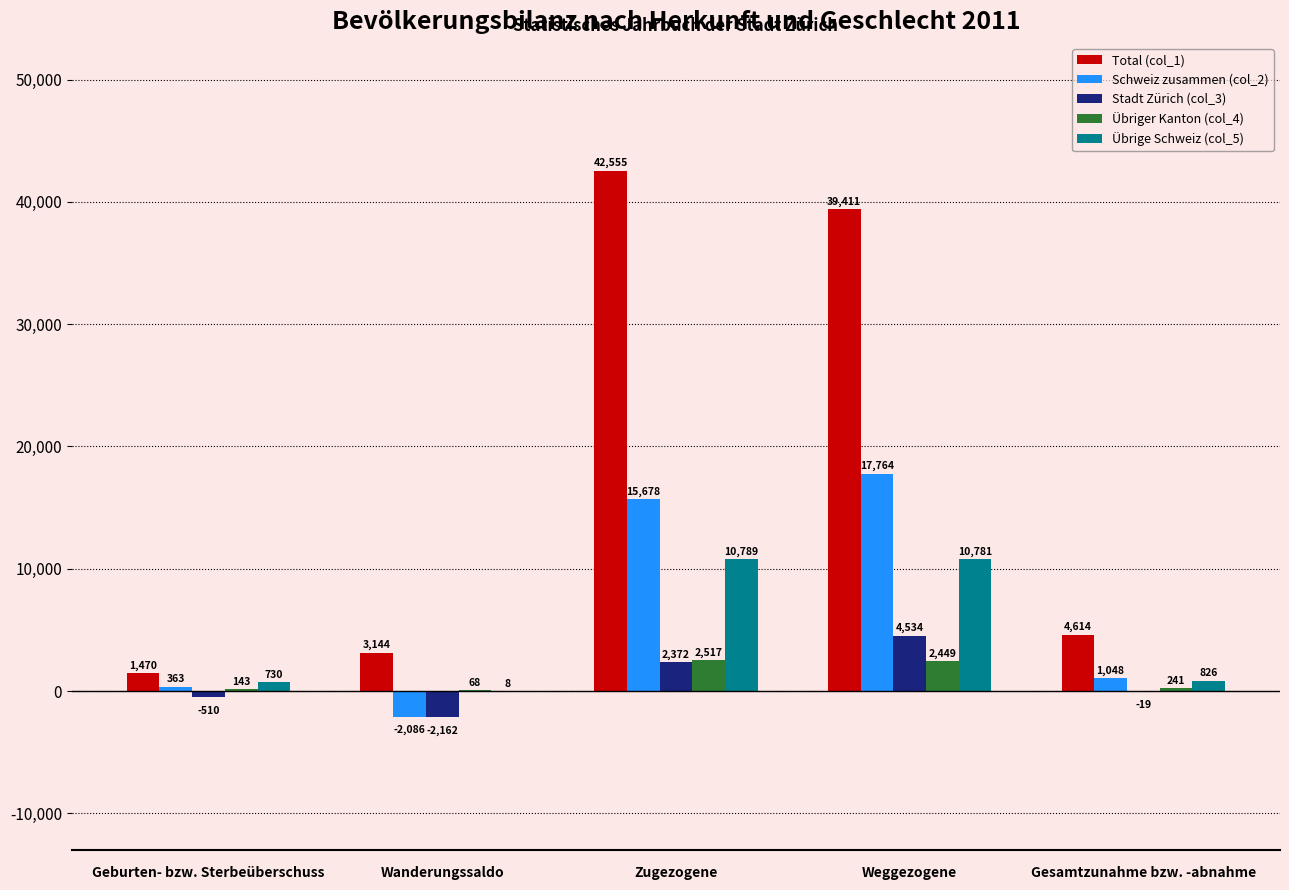

Which series has the widest spread of values?

Total (col_1)